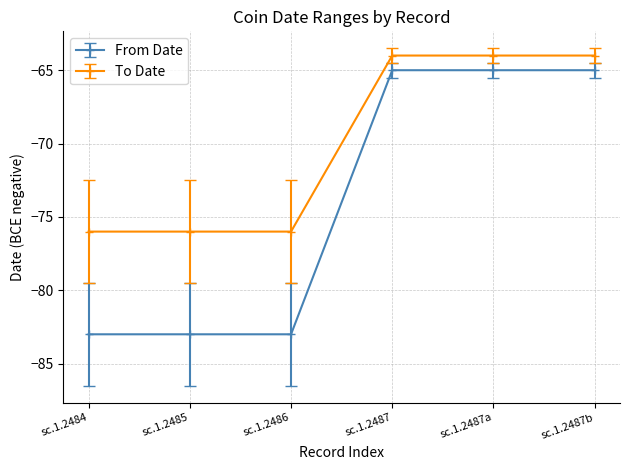

What is the label of the 1st point from the left?

sc.1.2484